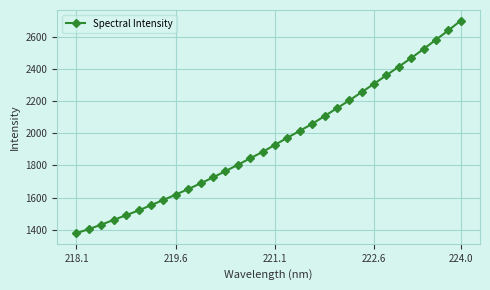

True or false: there are more than 2 points higher than both neighbors.

False